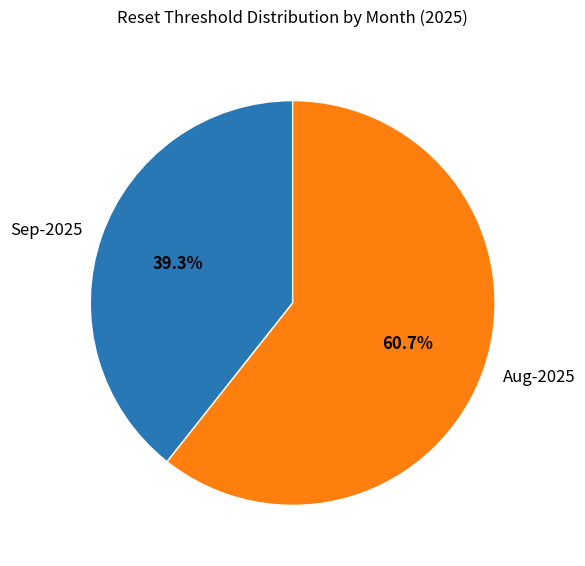

Combined, what portion of the pie is Aug-2025 and Sep-2025?

100.0%